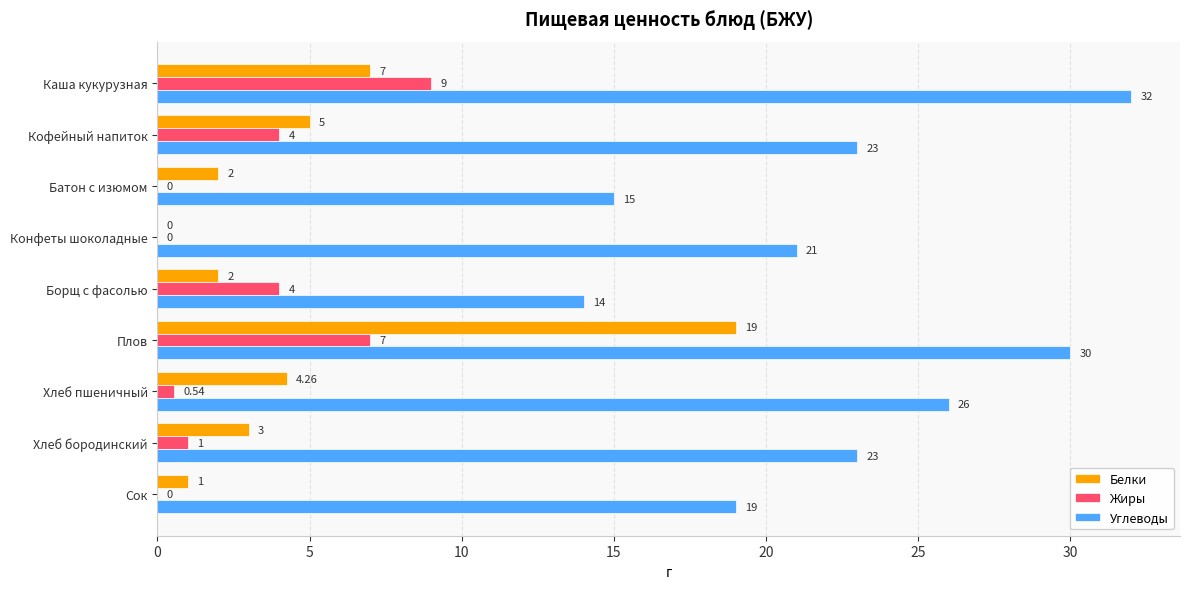

At which label does Углеводы reach its peak?

Каша кукурузная